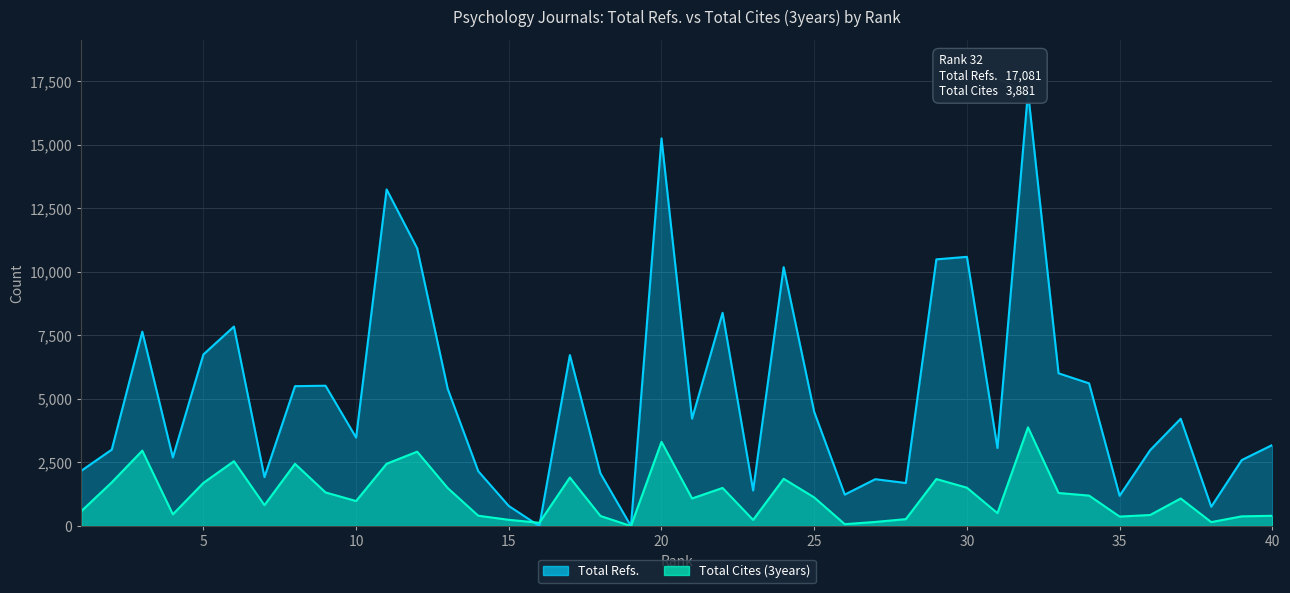

Which category has the lowest value across all series?

16